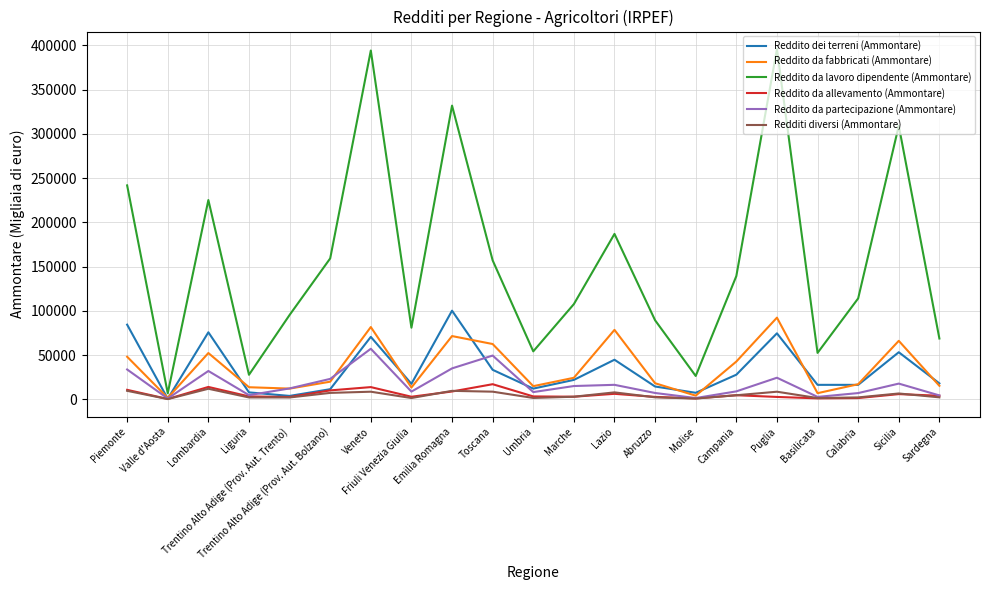

What is the maximum value for Reddito dei terreni (Ammontare)?

100132